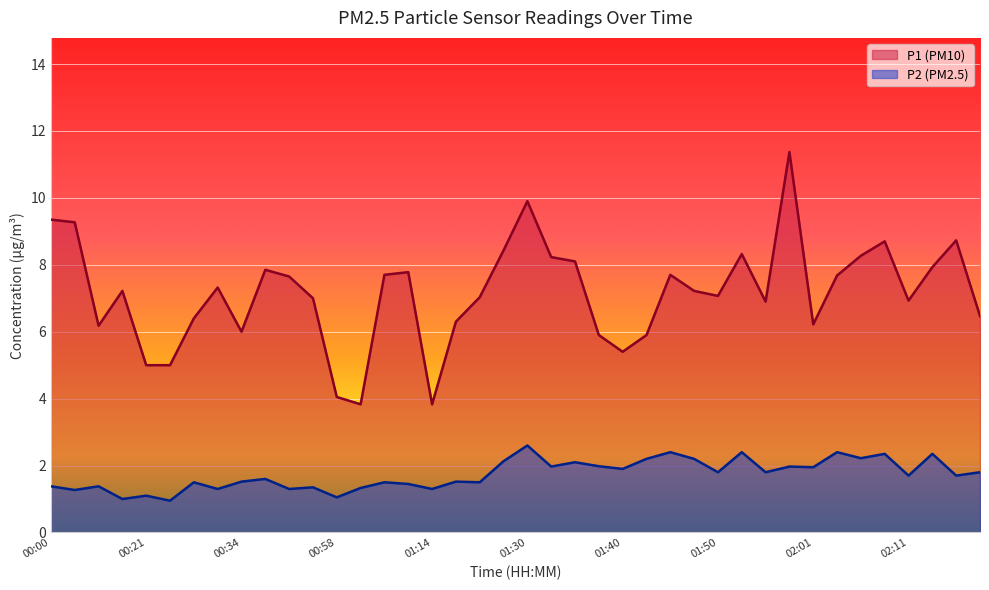

Rank the series at 00:21 from highest to lowest value.

P1 (PM10), P2 (PM2.5)